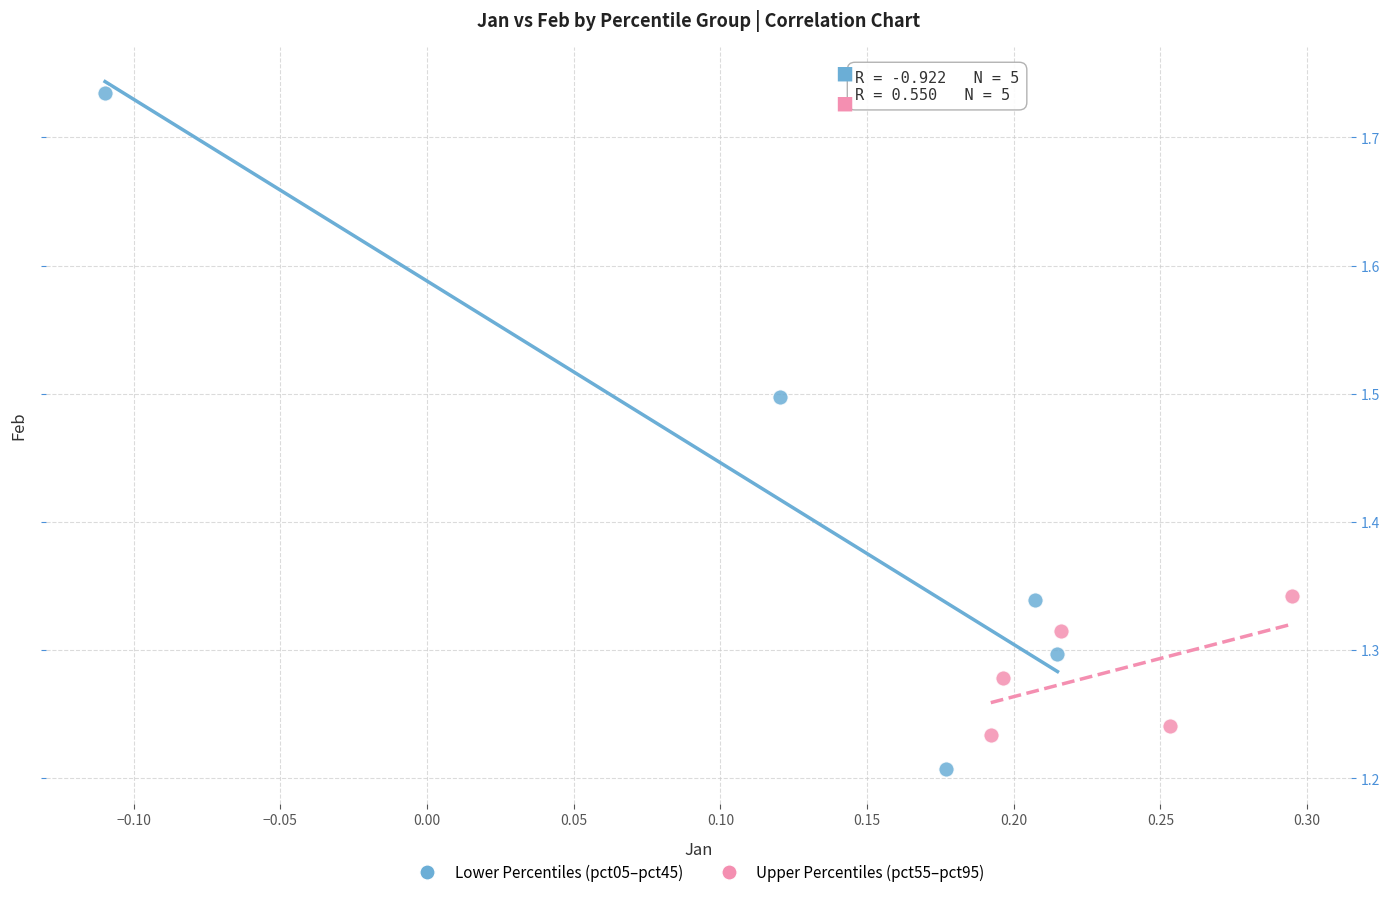

Which series has the largest Y range (max minus min)?

Lower Percentiles (pct05–pct45)